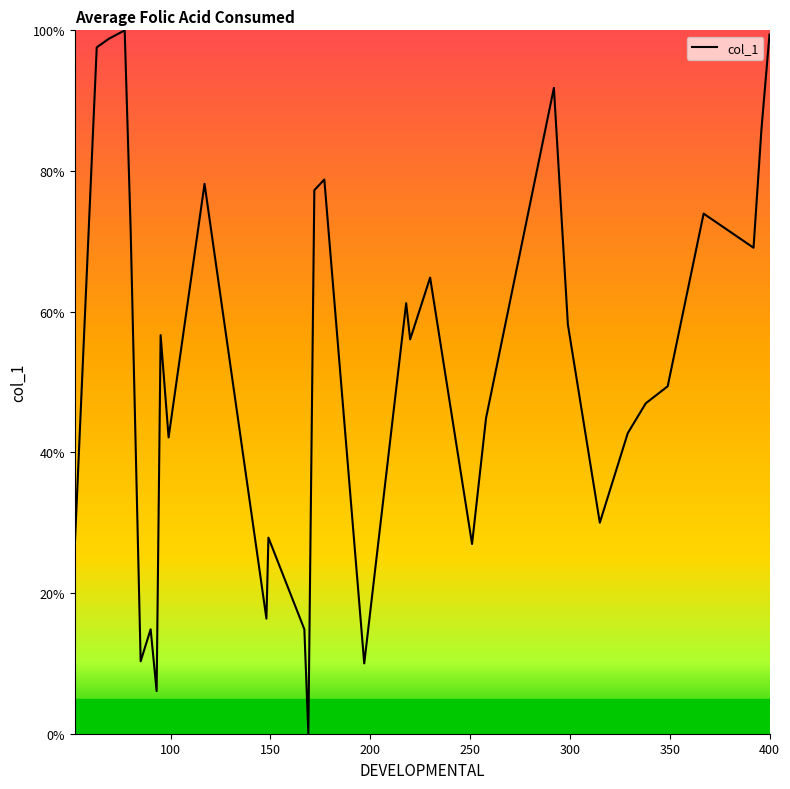

What is the greatest value displayed?

100.0